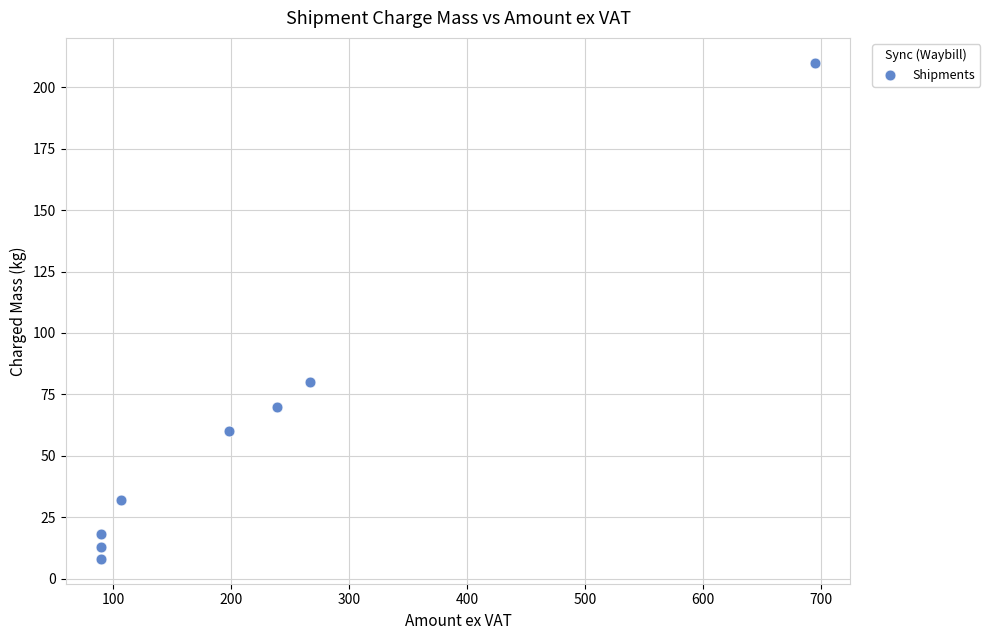

What Y value in the scatter plot is closest to 109?

80